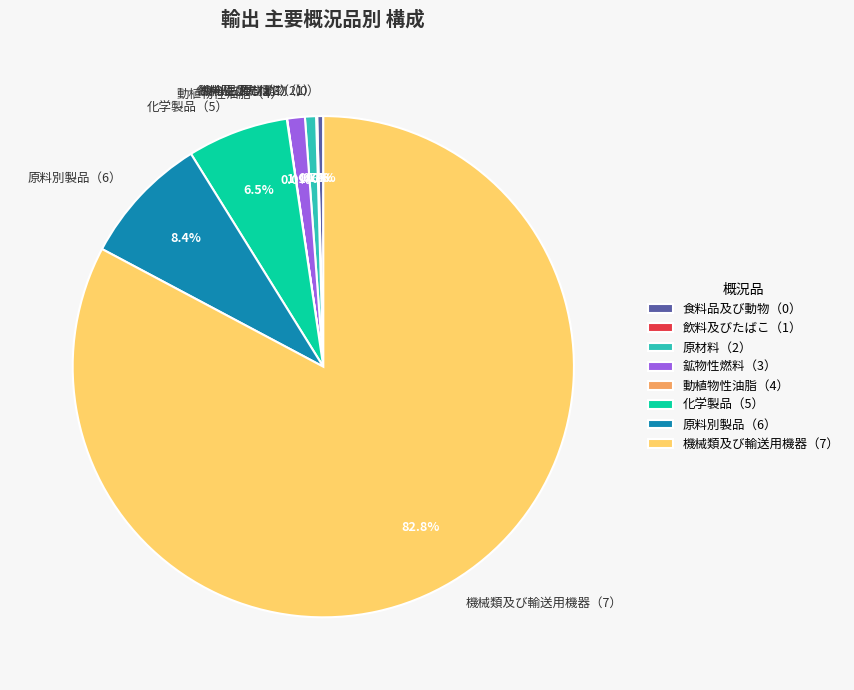

Does 機械類及び輸送用機器（7） account for over 50% of the chart?

Yes